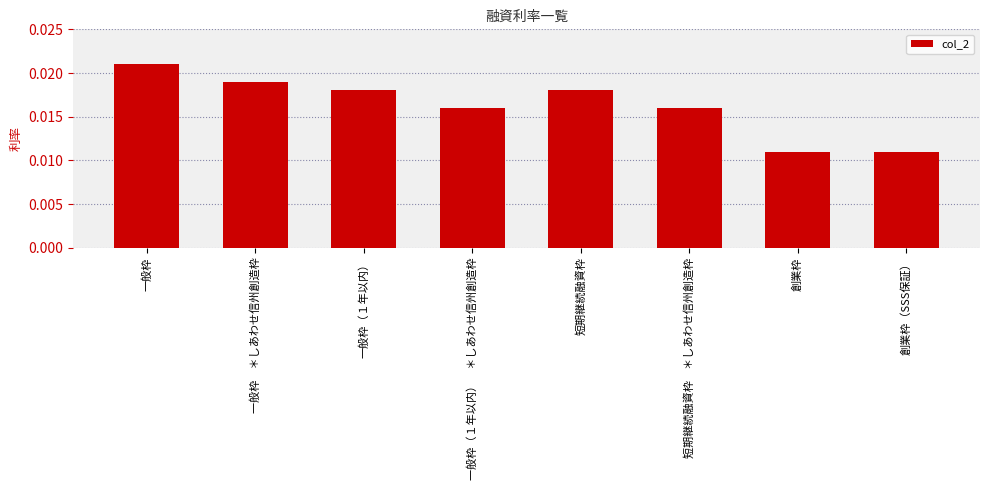

Count the number of categories in the chart.

8